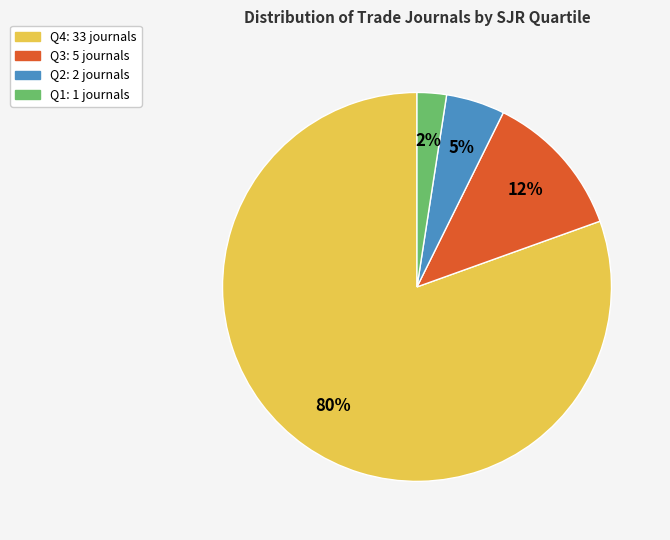

Is the sum of Q2 and Q3 greater than half?

No